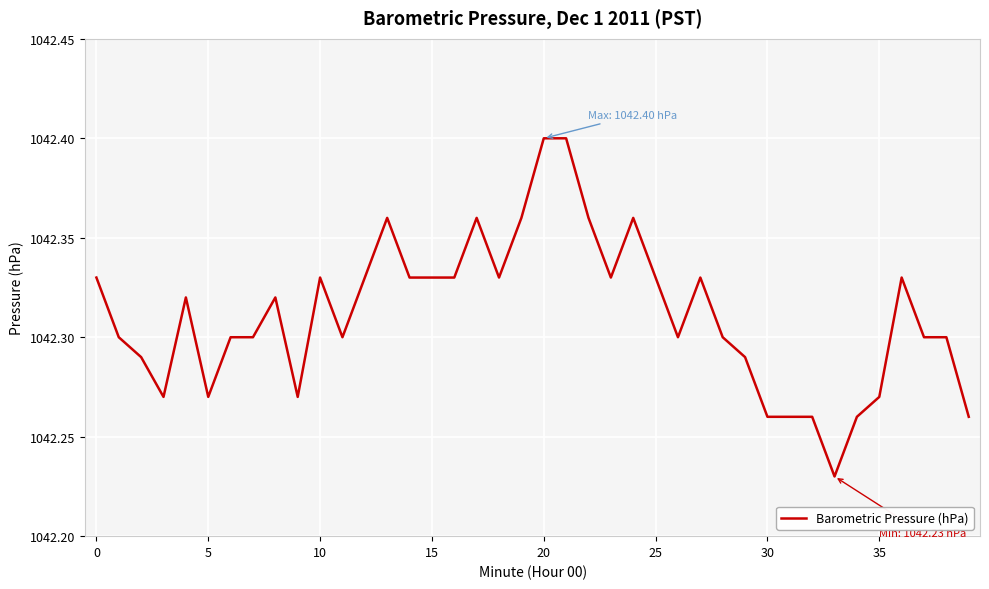

Count the number of categories in the chart.

40